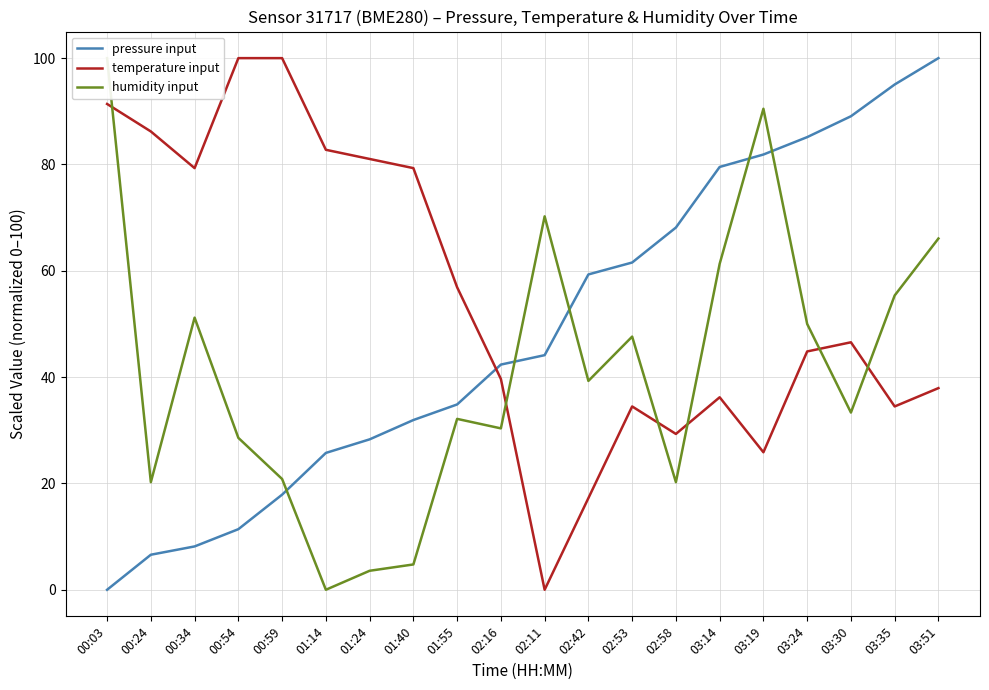

The pressure input series shows 25.7 at 01:14. True or false?

True